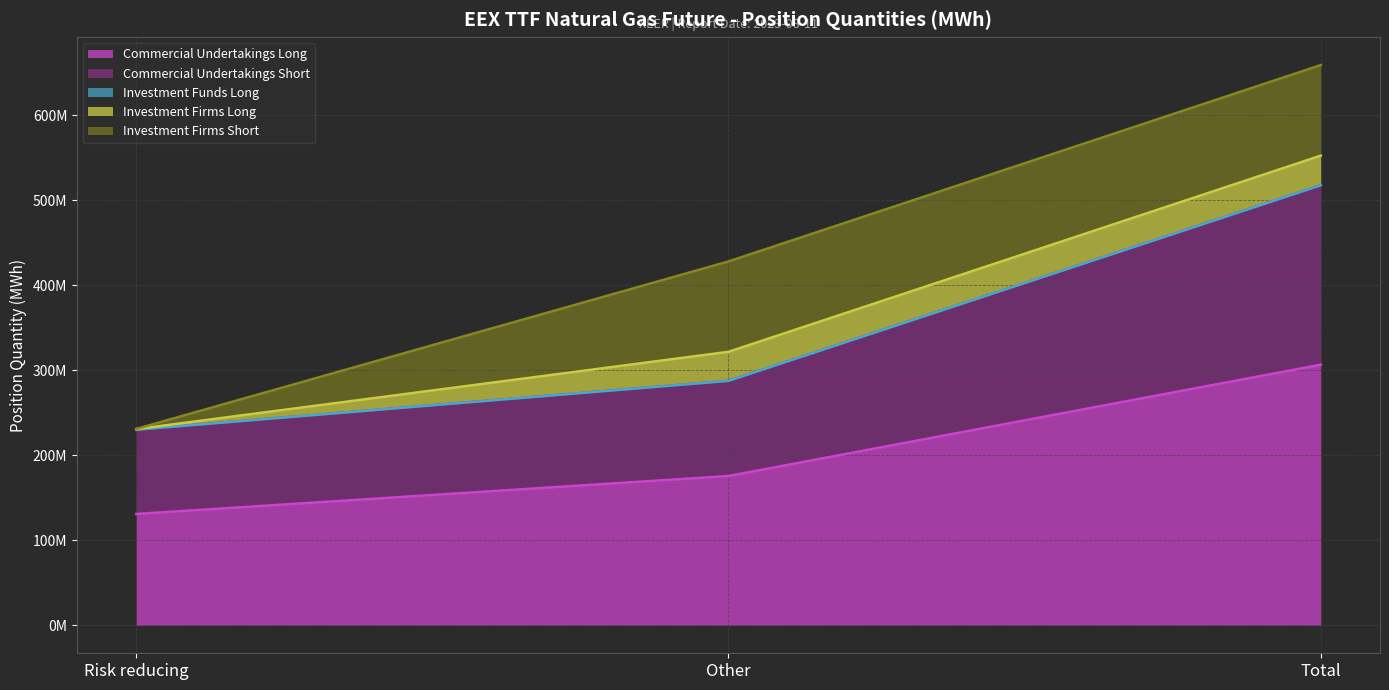

Rank the series by their maximum value, from lowest to highest.

Investment Funds Long, Investment Firms Long, Investment Firms Short, Commercial Undertakings Short, Commercial Undertakings Long